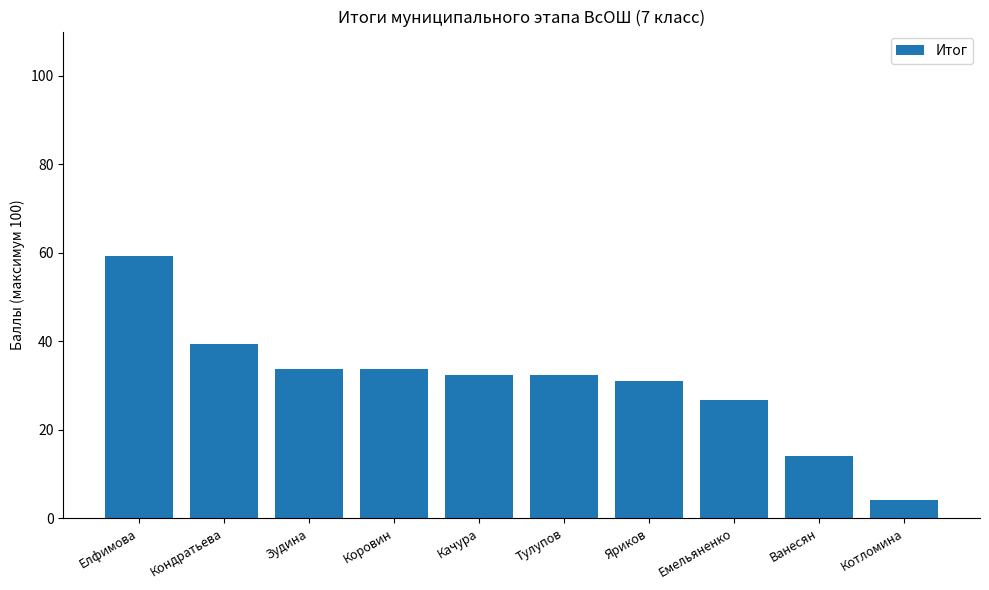

Is it true that the value at Ванесян is 14.1?

True